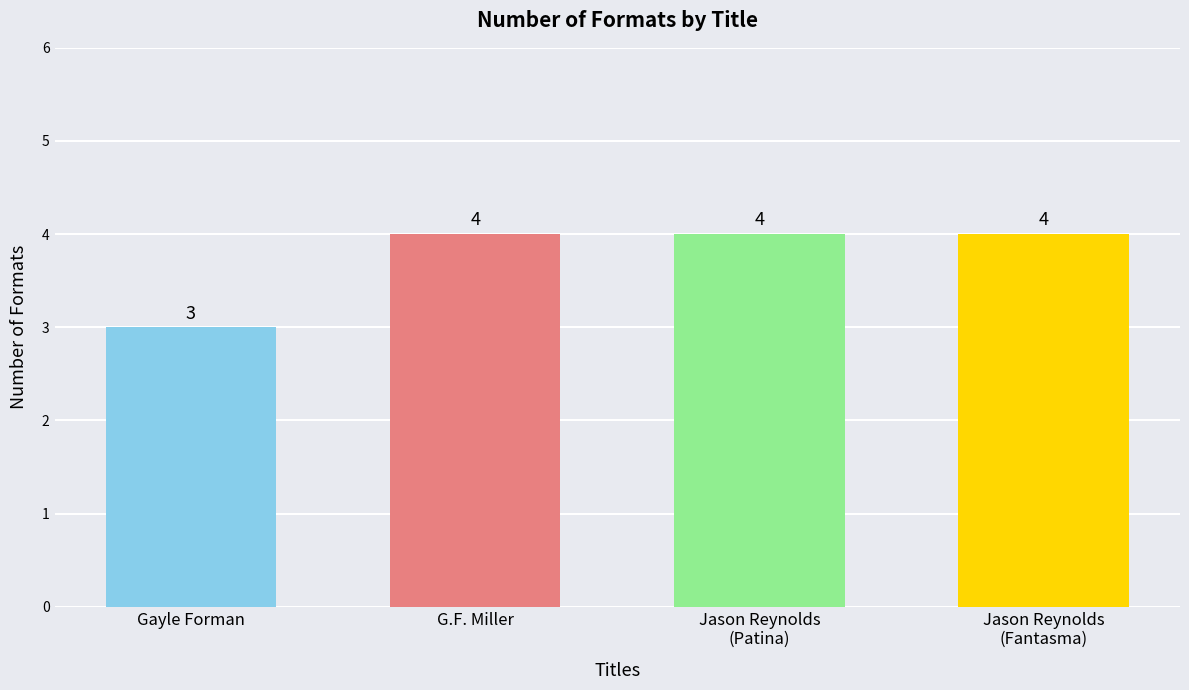

What is the average value?

4